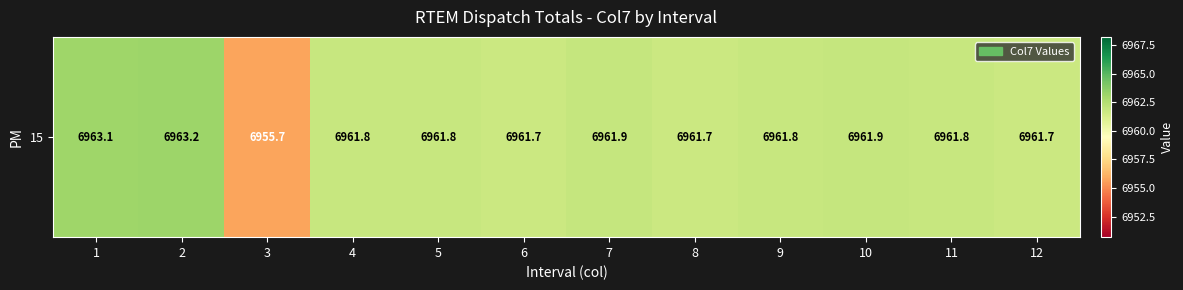

How many values are below 6961?

1